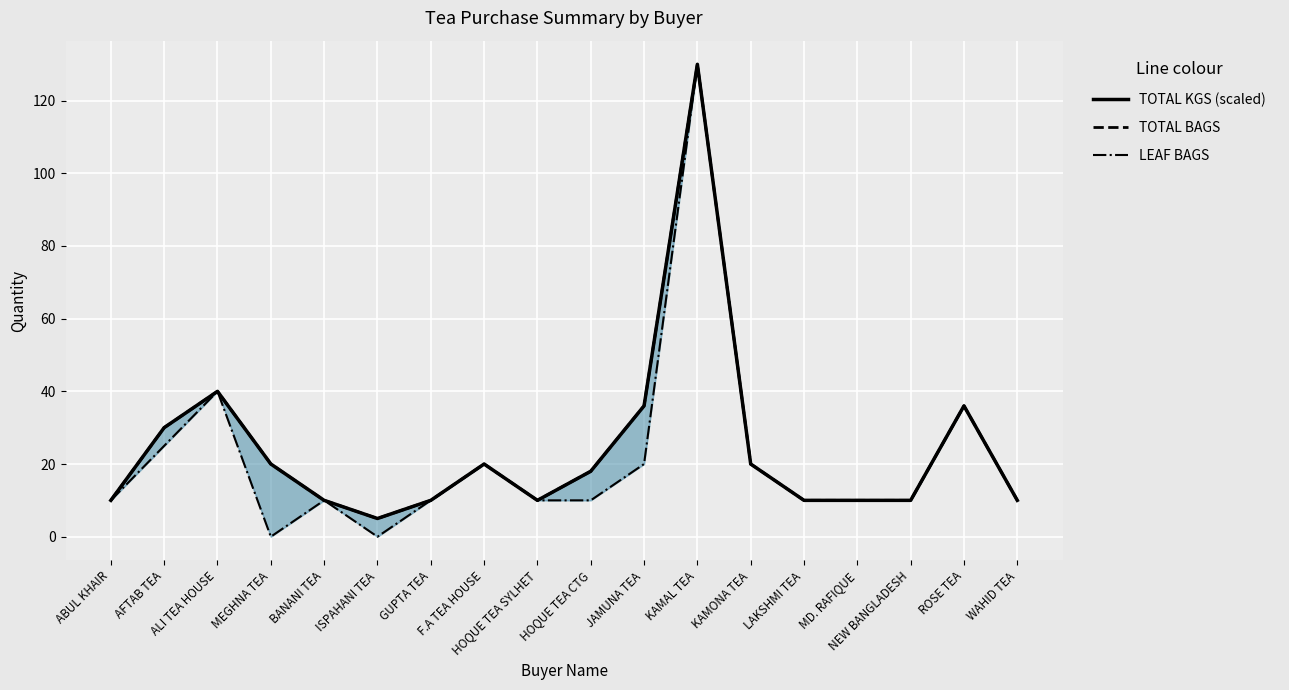

At how many categories does at least one series exceed 126?

1